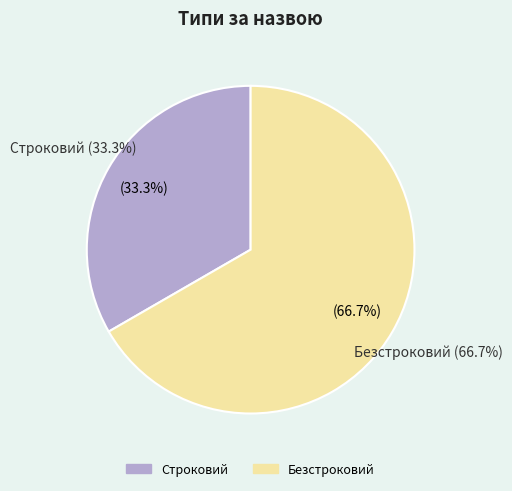

Which slice is the largest?

Безстроковий